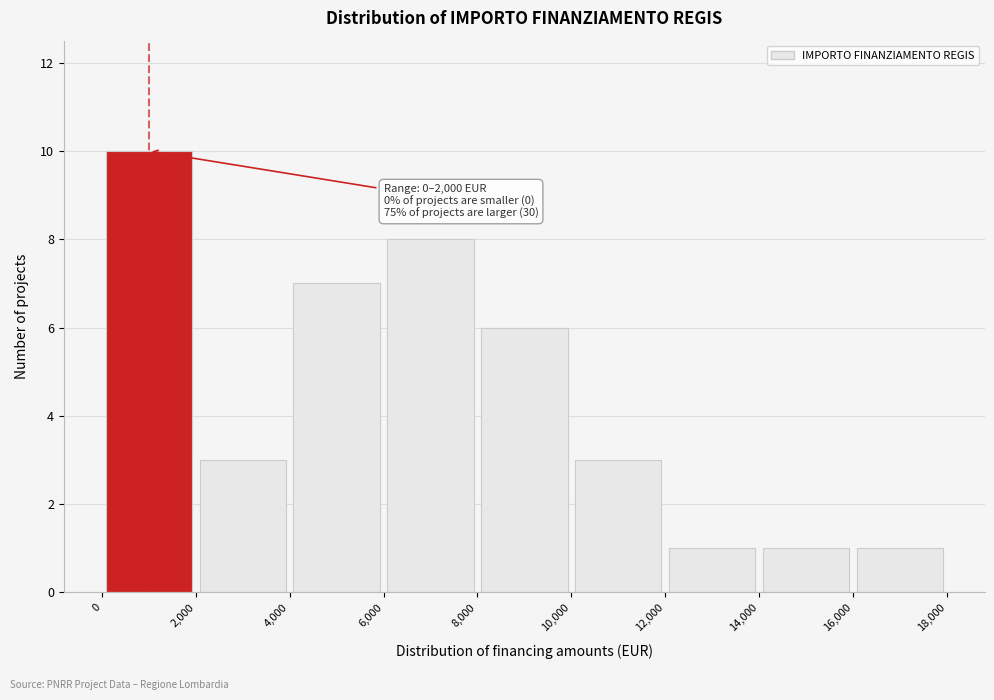

Which range on the x-axis has the tallest bar?

0 to 2,000